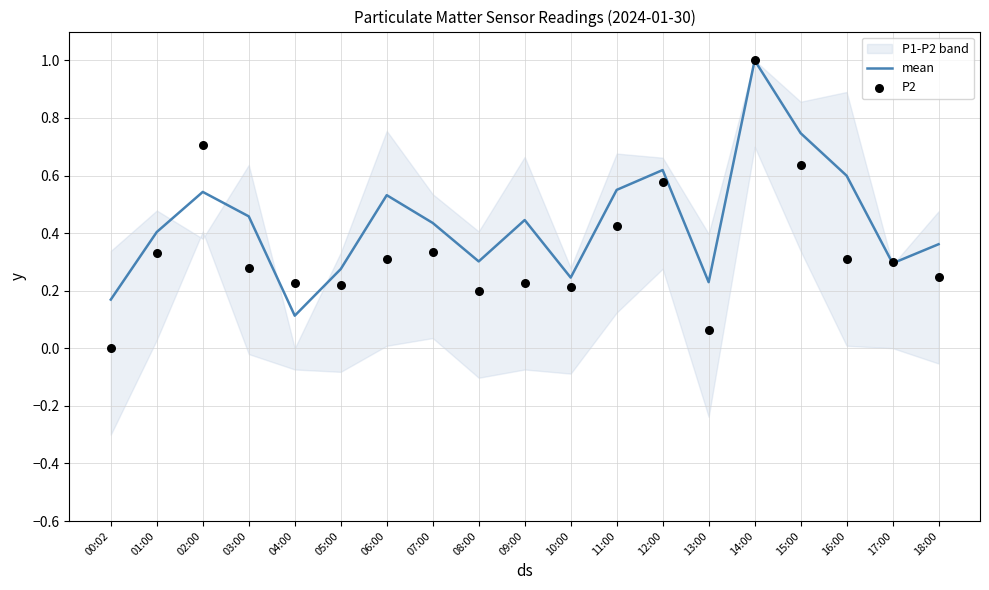

Is it true that mean equals 0.1 at 04:00?

True